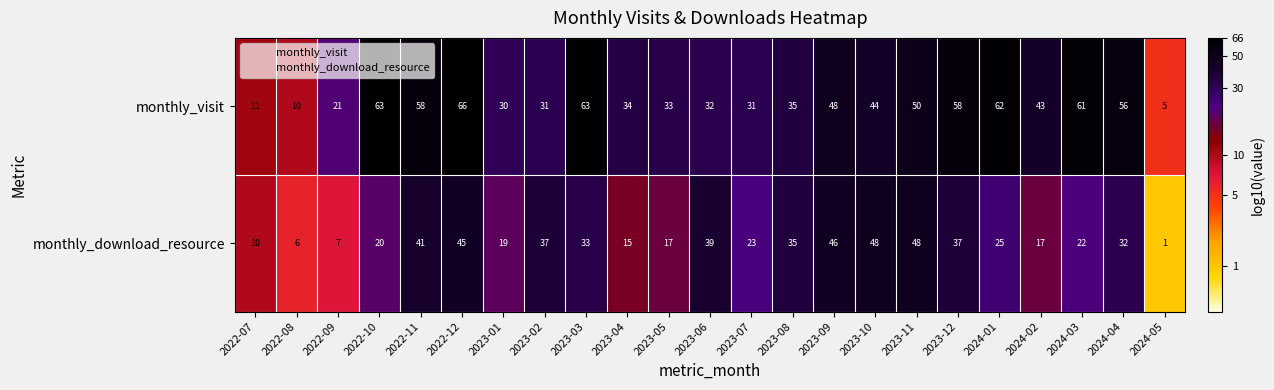

At which category is the sum across all series the highest?

2022-12